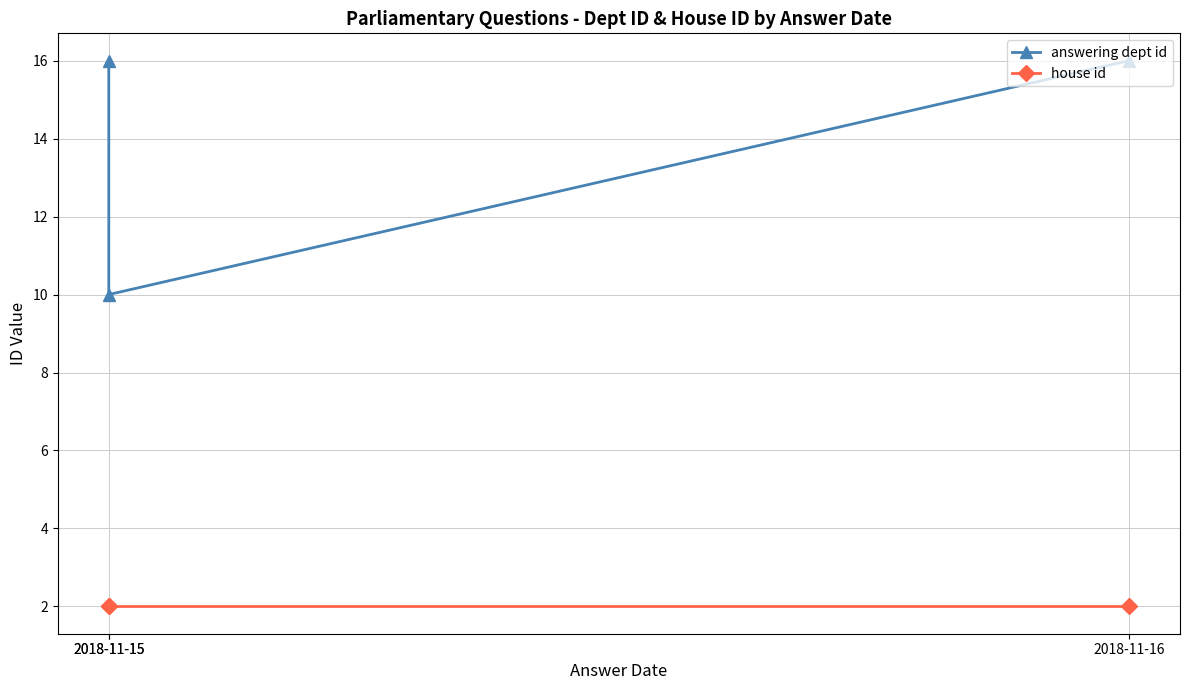

List the labels in order of answering dept id value, largest first.

2018-11-15, 2018-11-16, 2018-11-15